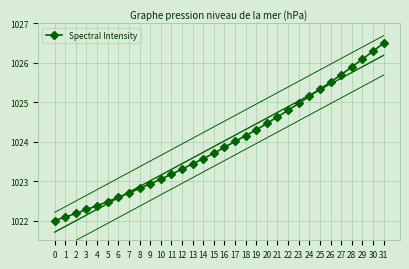

What is the value of the 29th point from the left?

1025.9